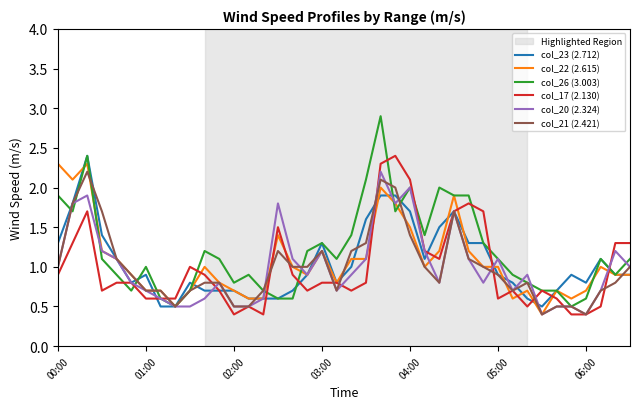

What is the average value of the col_26 (3.003) series?

1.2